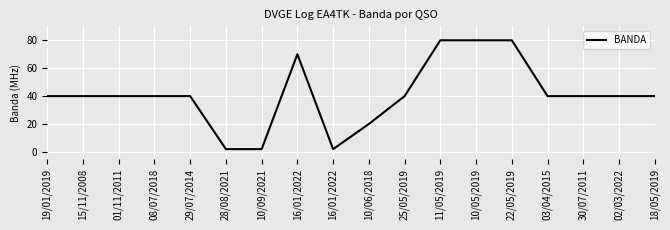

What is the label of the 16th point from the left?

30/07/2011